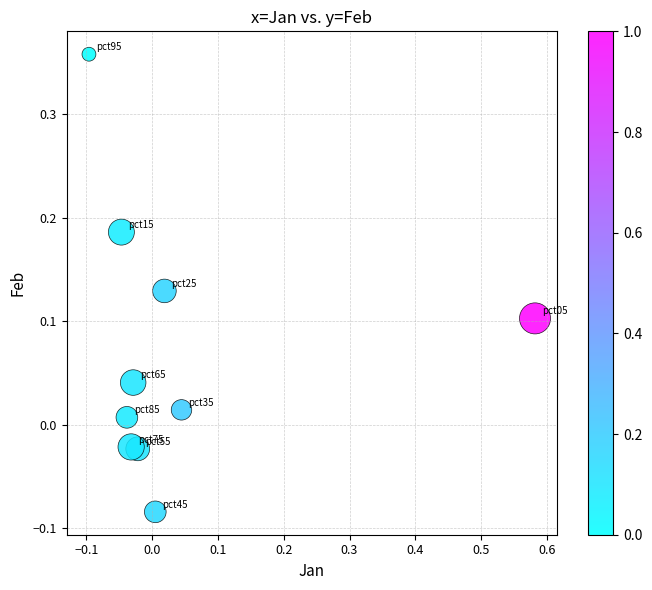

What is the range of X values (max minus min)?

0.7